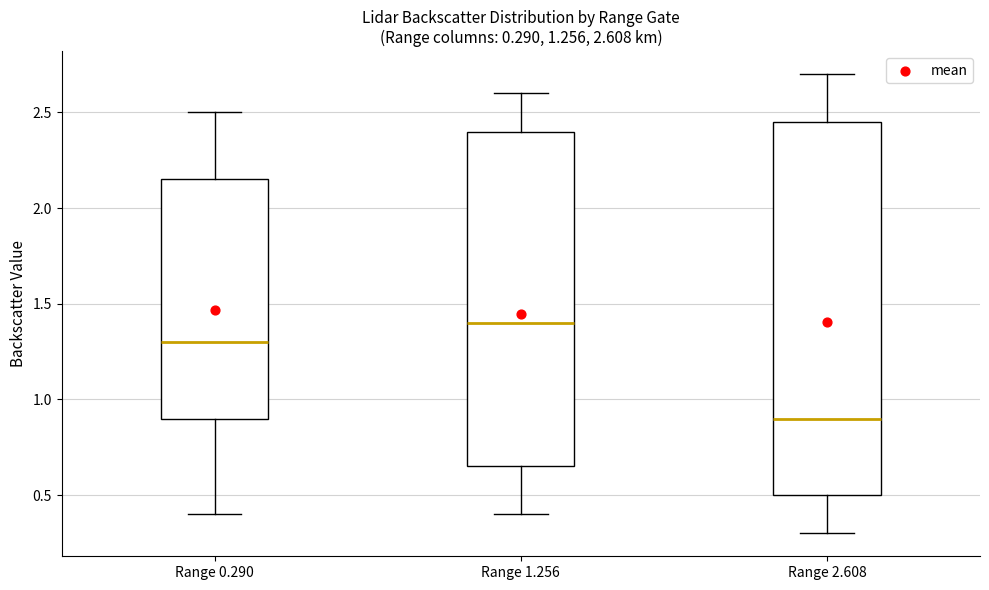

Which box has the lowest median line?

Range 2.608